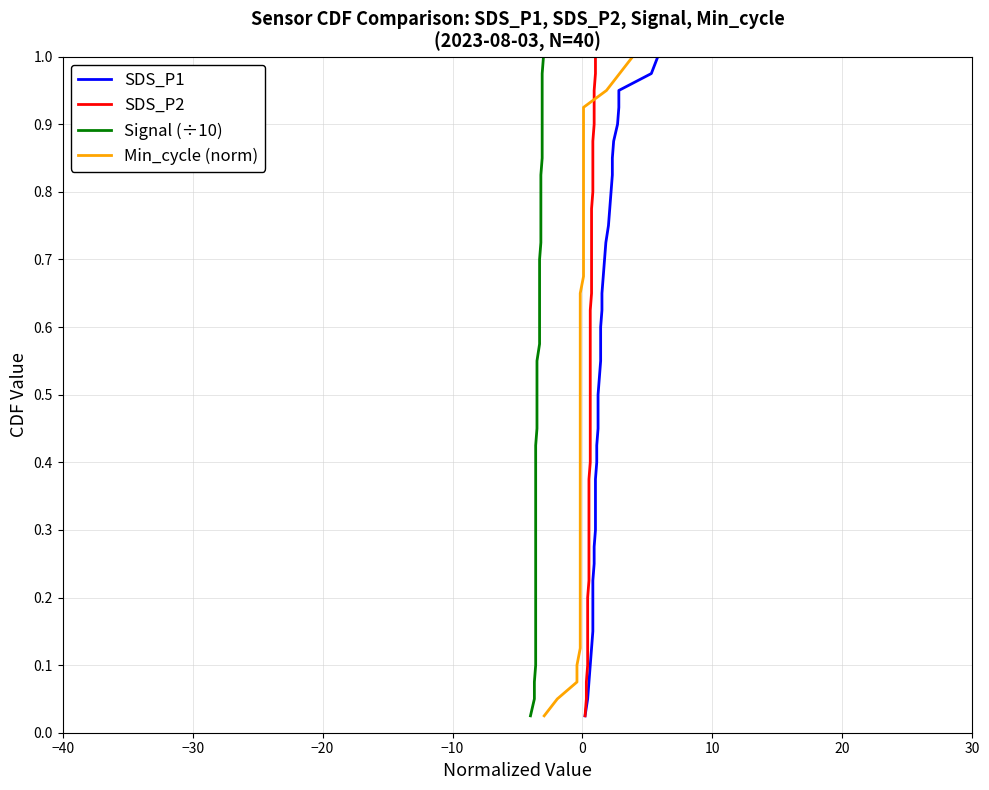

The value of SDS_P2 at 38 is 0.6. True or false?

False